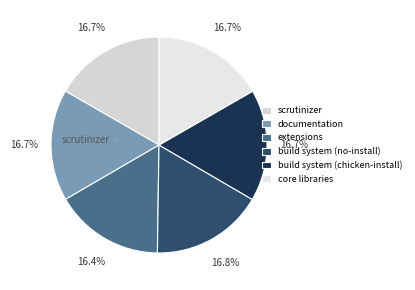

To the nearest percent, what portion does extensions represent?

16%